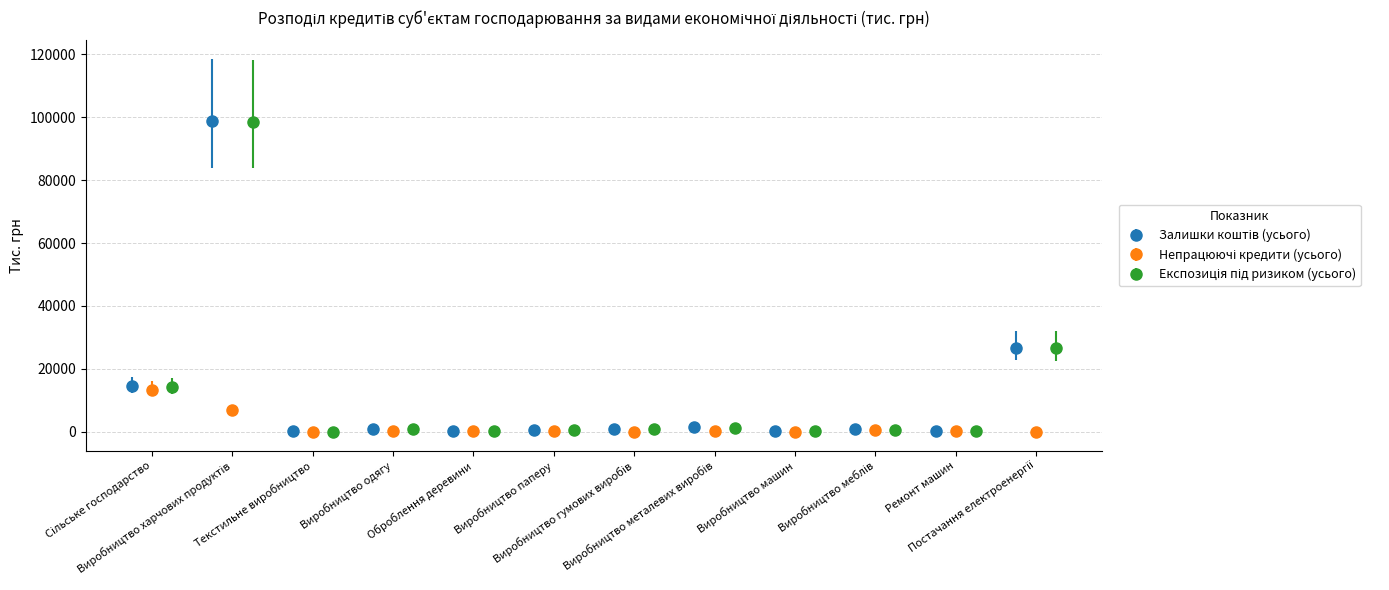

Reading right to left, what are all the values shown in this chart?

Залишки коштів (усього): 26720.1	290.3	791.8	241.7	1402.1	1027.2	586.2	317.7	923.9	127.6	98684.1	14566.8
Непрацюючі кредити (усього): 0.0	290.3	703.4	0.0	394.3	0.0	322.7	140.0	218.5	0.0	6954.2	13448.0
Експозиція під ризиком (усього): 26611.2	265.9	738.4	188.1	1360.7	1027.2	550.1	270.8	805.9	106.9	98505.1	14312.4